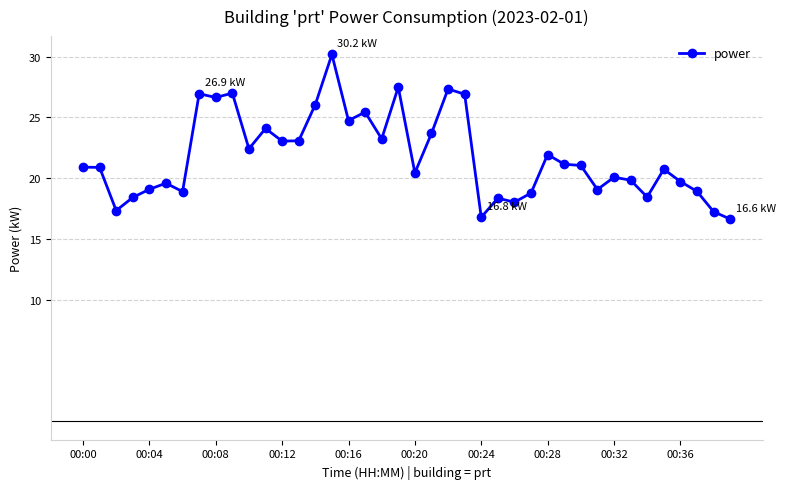

What is the minimum value shown in the chart?

16.6